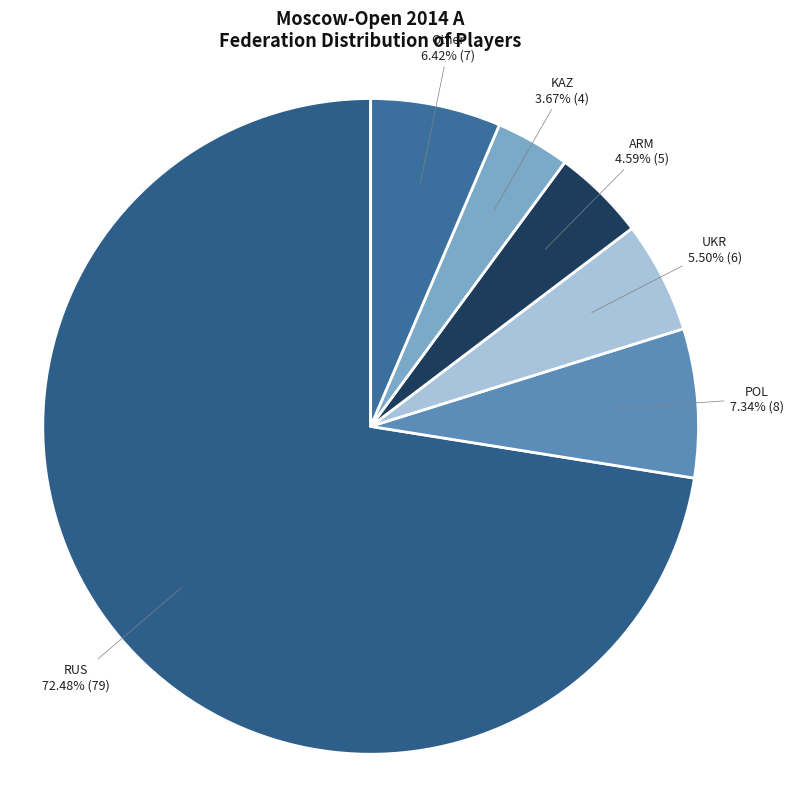

Is it true that RUS is 72% of the pie?

True